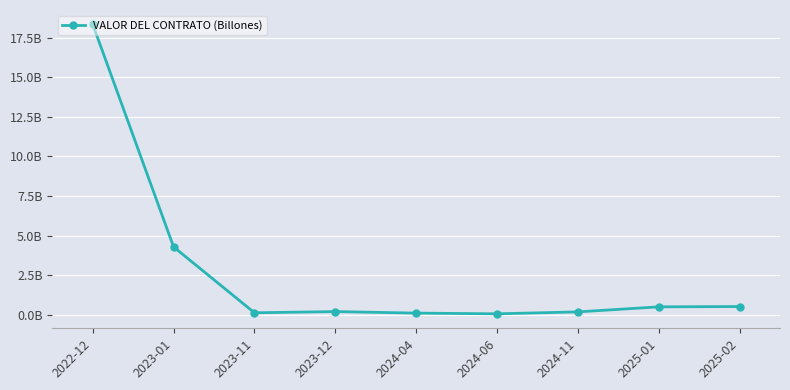

Which has a higher value, 2024-11 or 2022-12?

2022-12